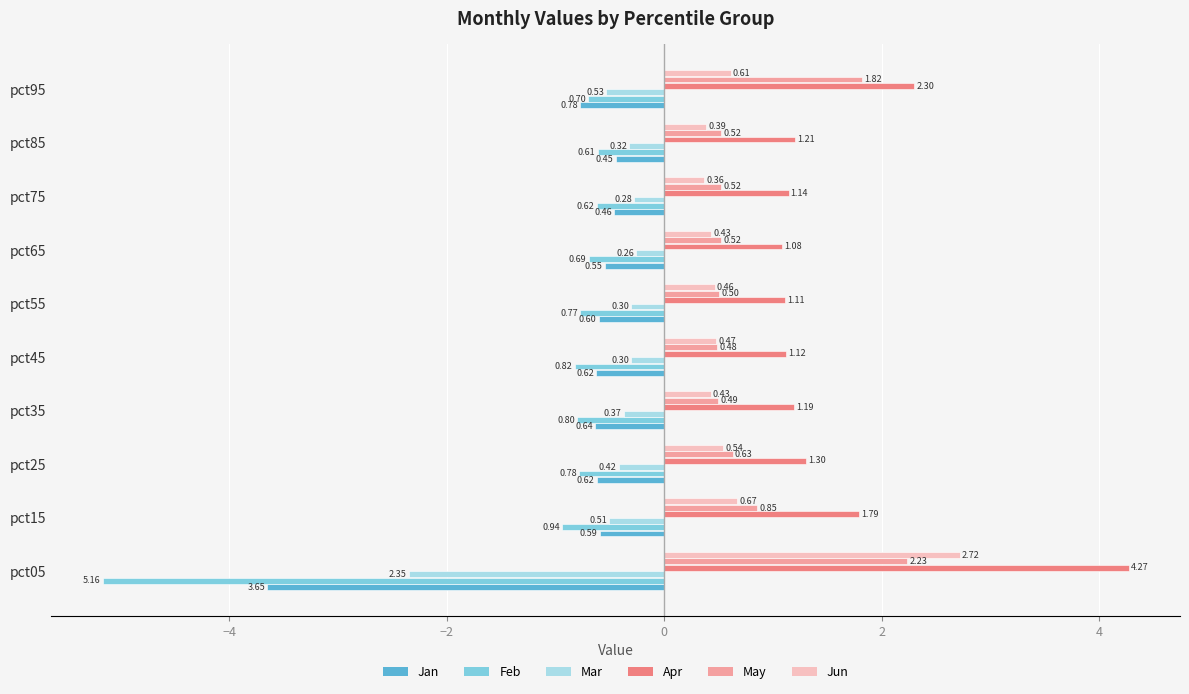

Rank the series by their maximum value, from lowest to highest.

Feb, Jan, Mar, May, Jun, Apr